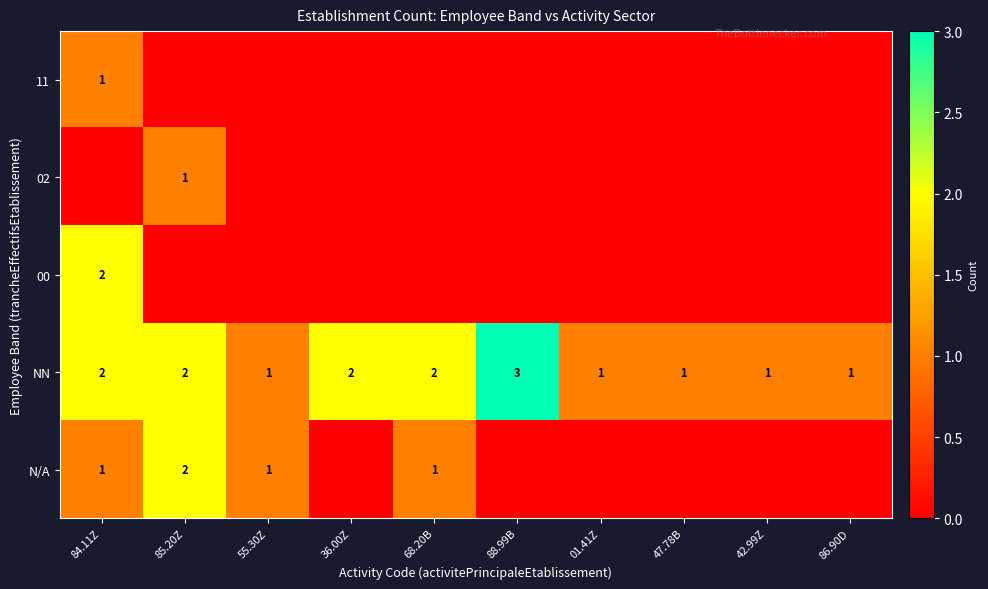

Which category has the highest value in the NN series?

88.99B